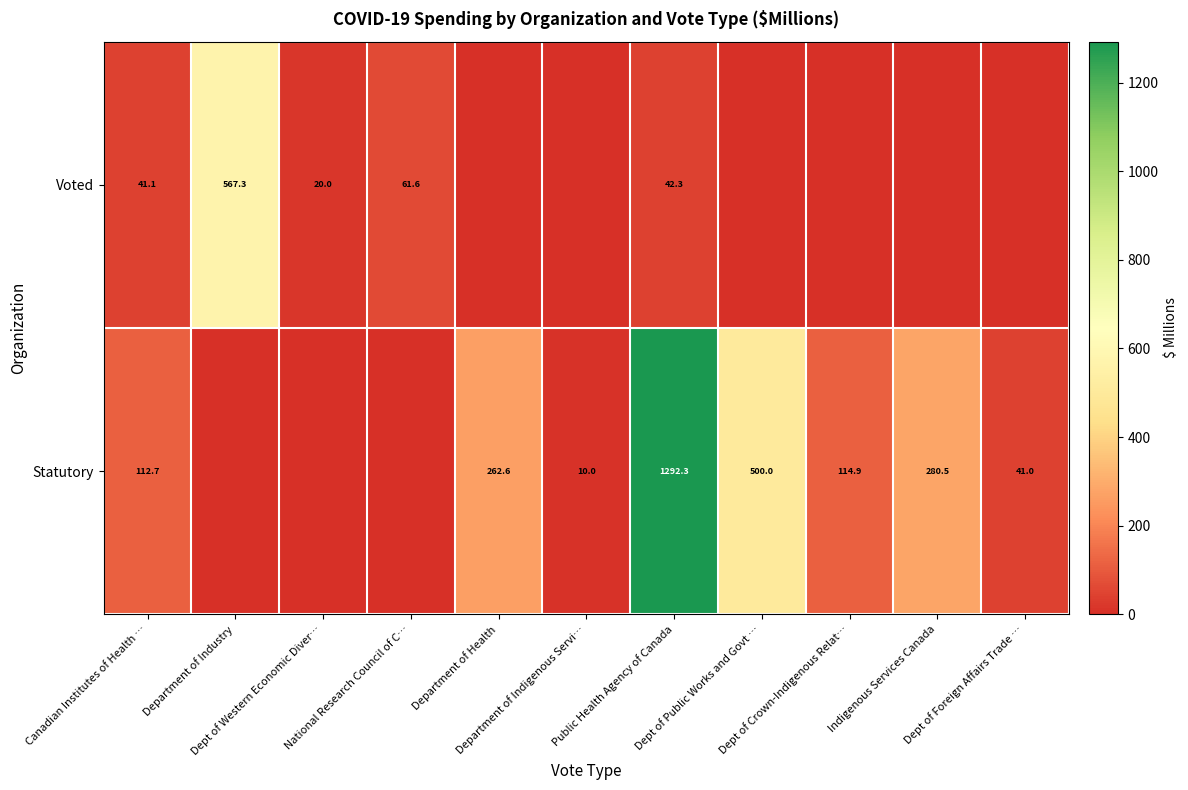

At how many categories does at least one series exceed 483?

3